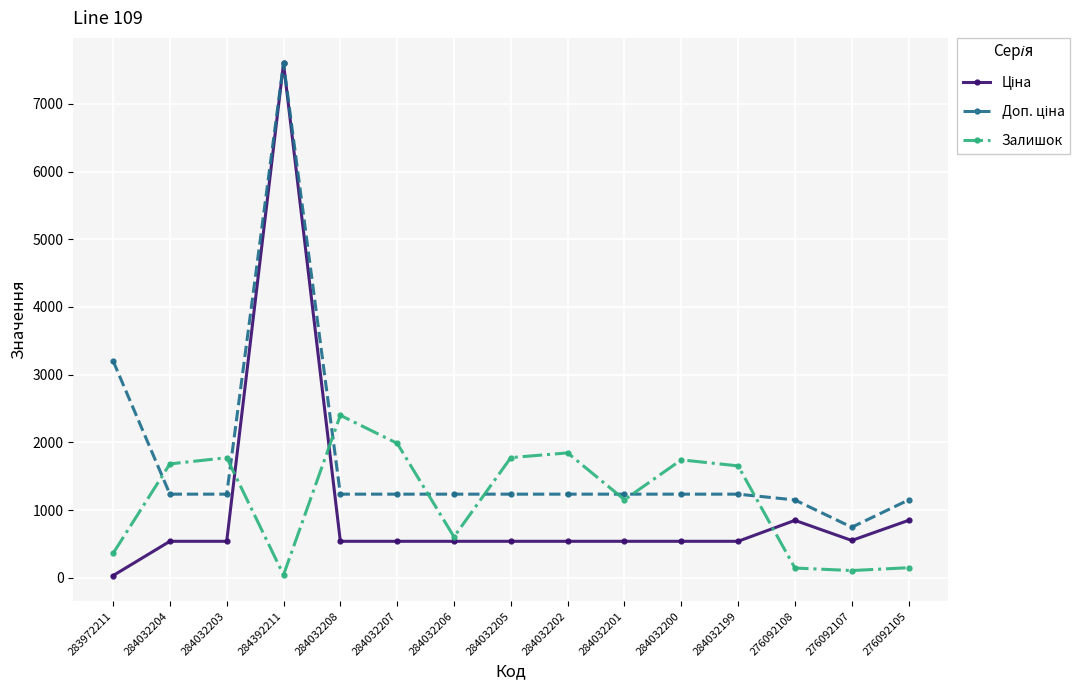

At how many categories does at least one series exceed 1562?

10